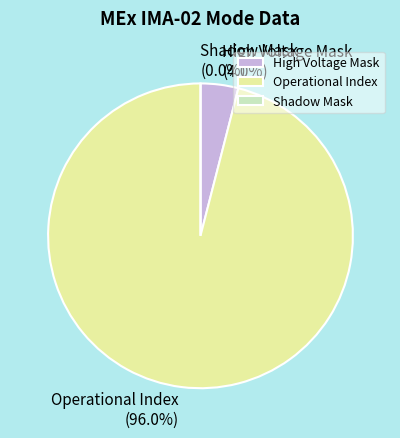

Does any single category account for the majority?

Yes